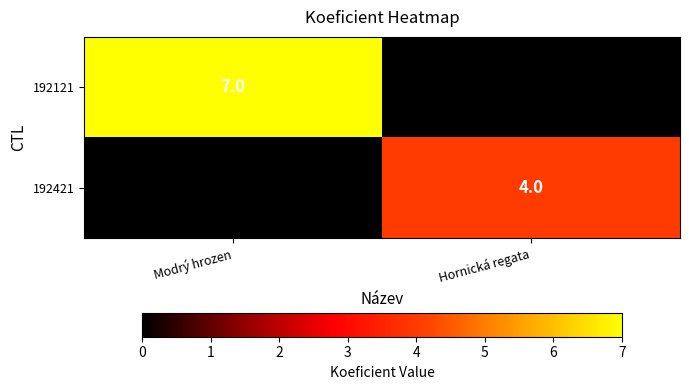

The value of 192421 at Hornická regata is 4. True or false?

True